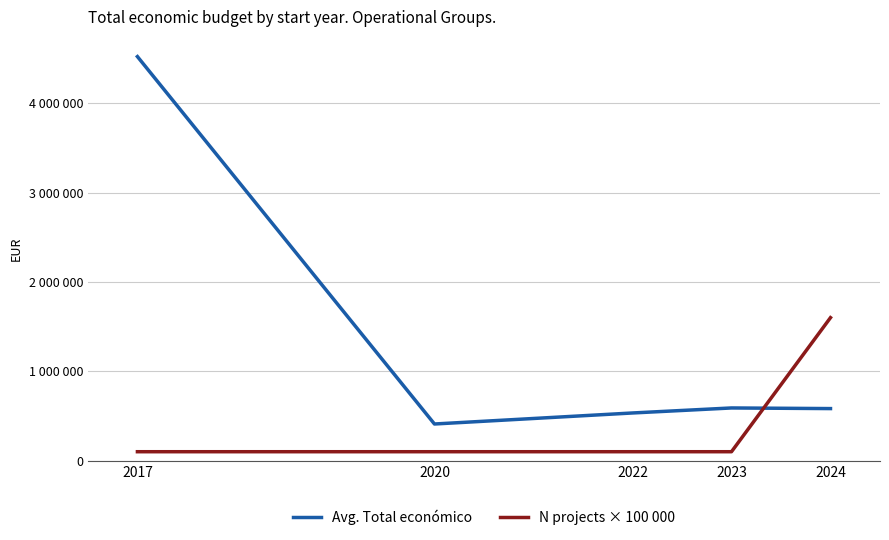

List the series in order of their peak value, lowest first.

N projects × 100 000, Avg. Total económico